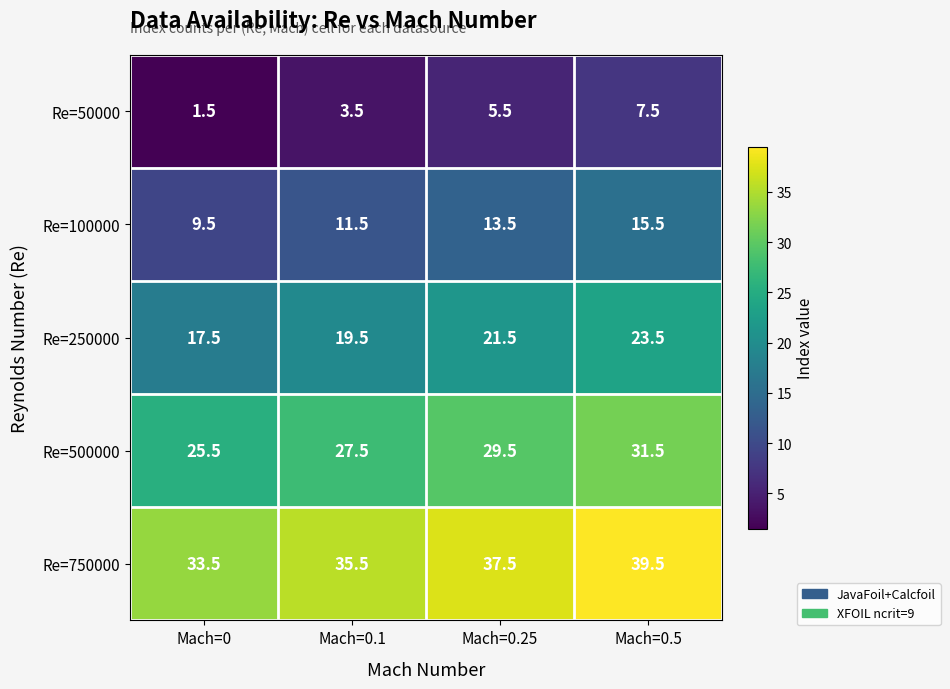

At Mach=0.25, list the series in order from largest to smallest.

Re=750000, Re=500000, Re=250000, Re=100000, Re=50000